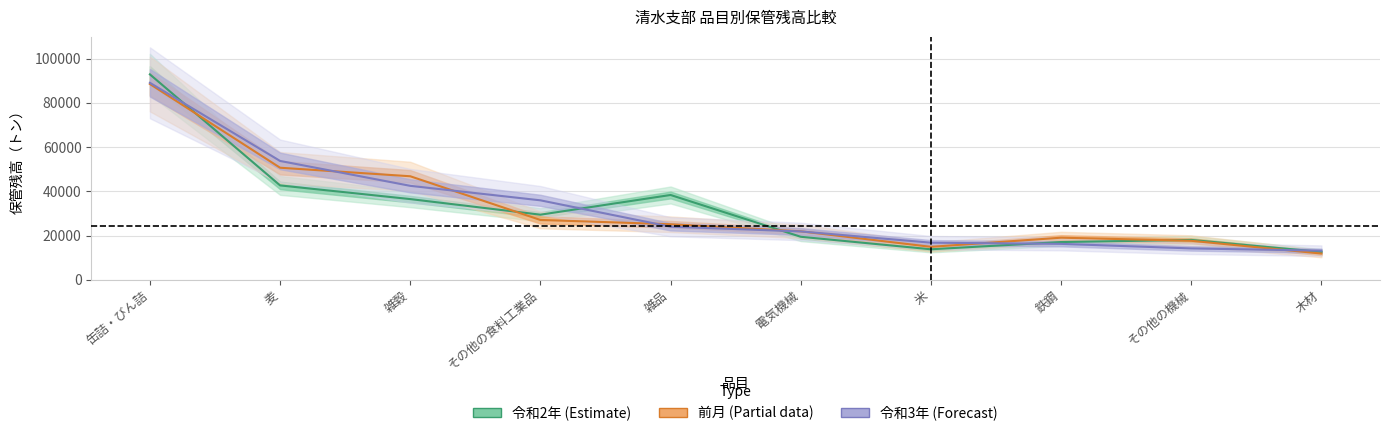

What is the label of the 3rd point from the left?

雑穀